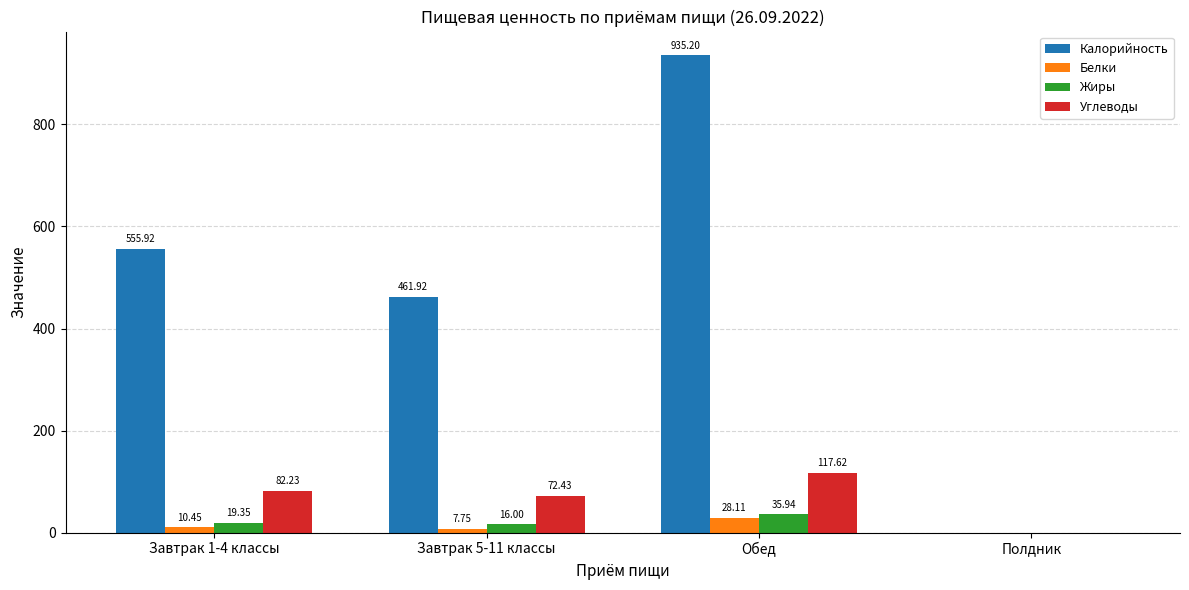

At which label does Белки reach its peak?

Обед